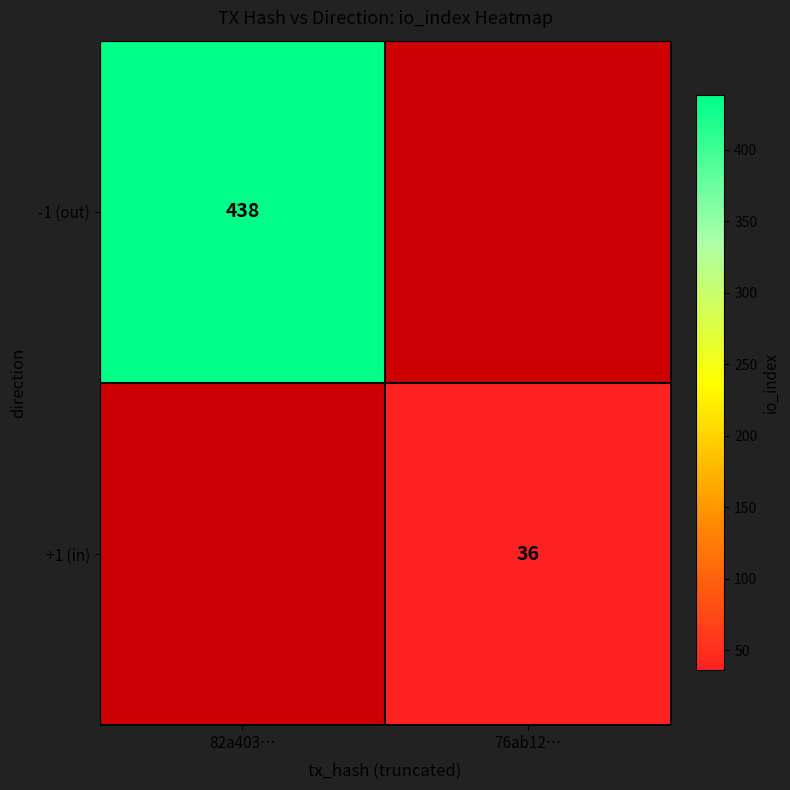

The +1 (in) series shows 61 at 76ab12…. True or false?

False